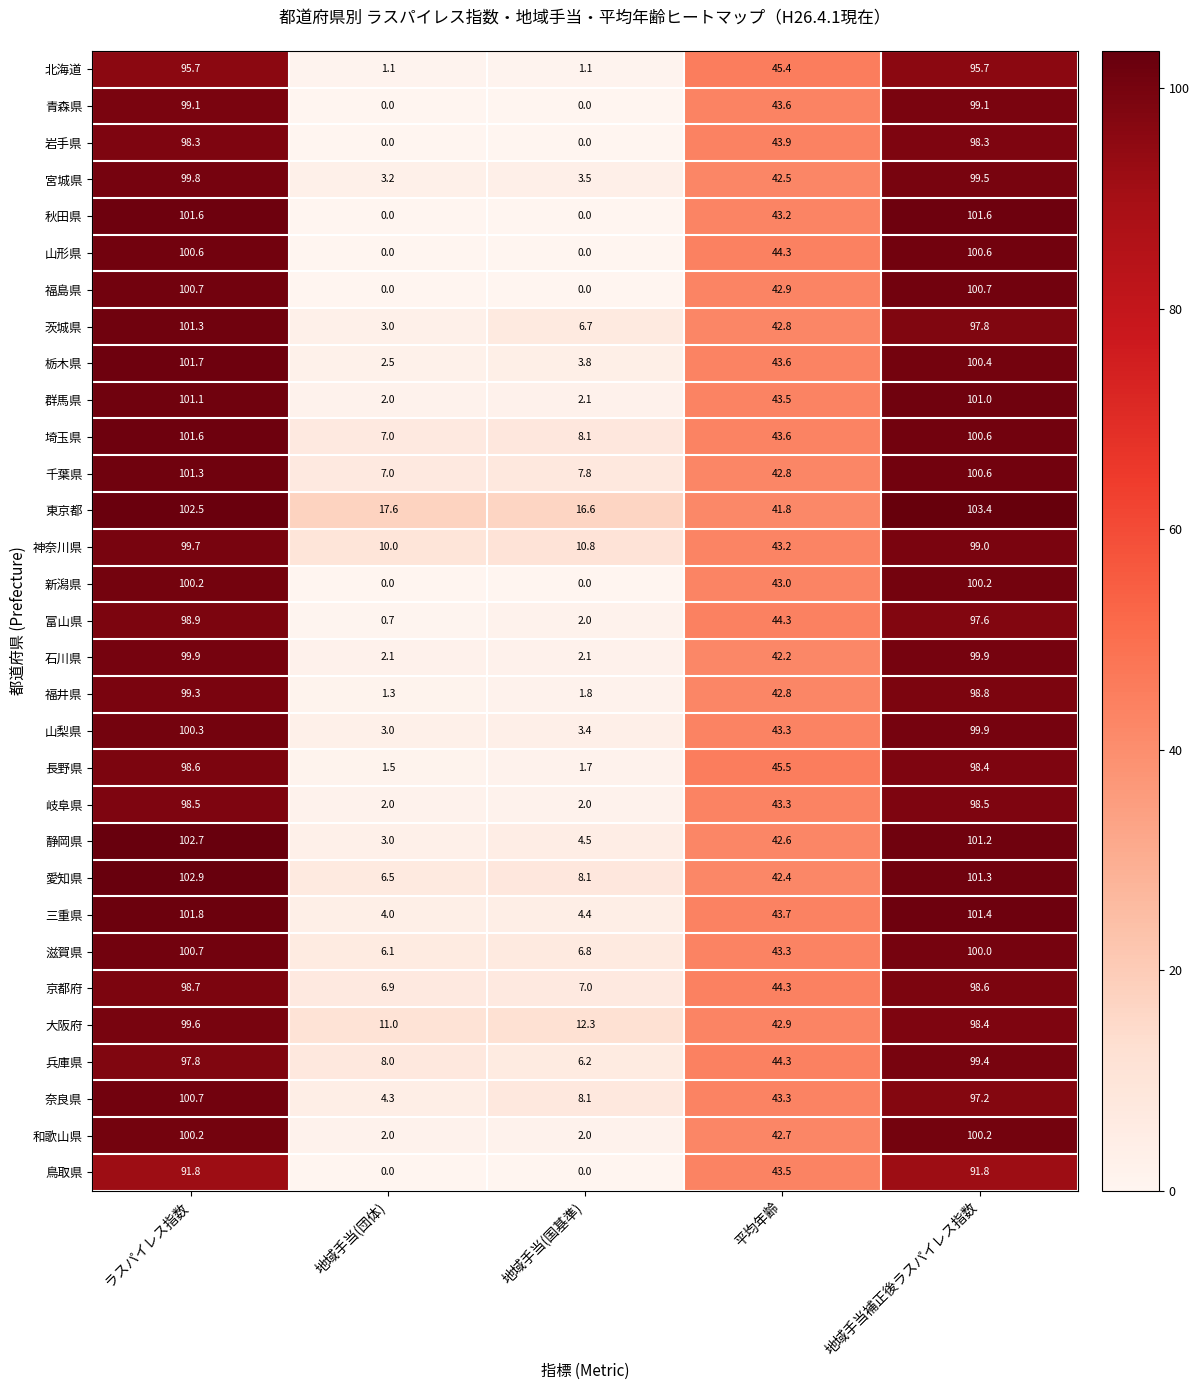

What is the spread (max minus min) of values at 地域手当補正後ラスパイレス指数?

11.6